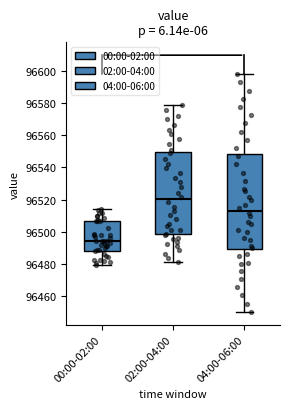

Which box's median line is the highest?

02:00-04:00